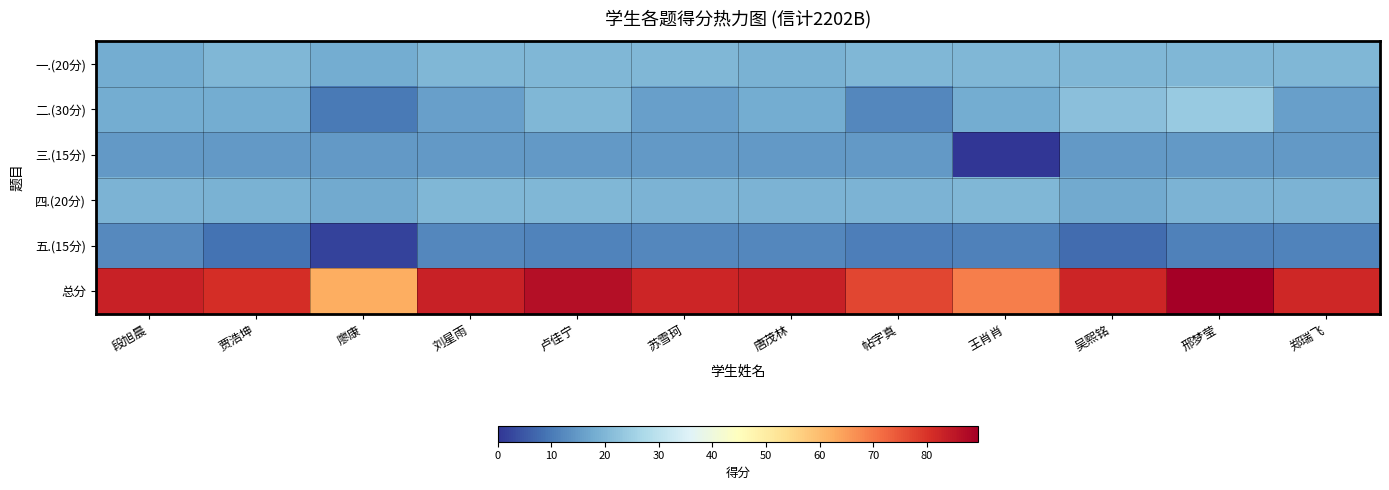

What is the difference between the highest and lowest values at 邢梦莹?

78.5